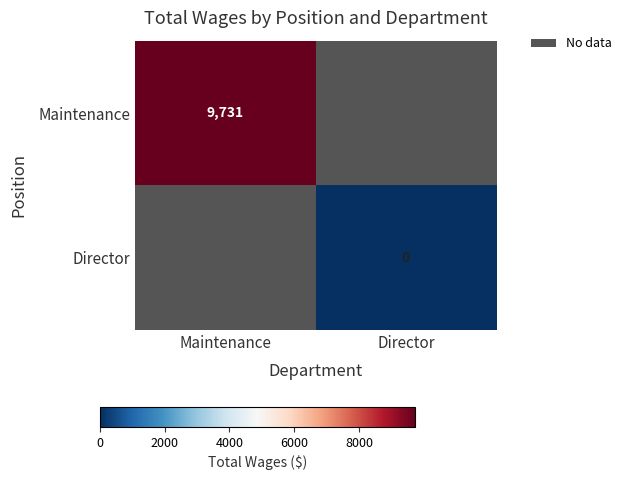

The Maintenance series shows 9731 at Maintenance. True or false?

True